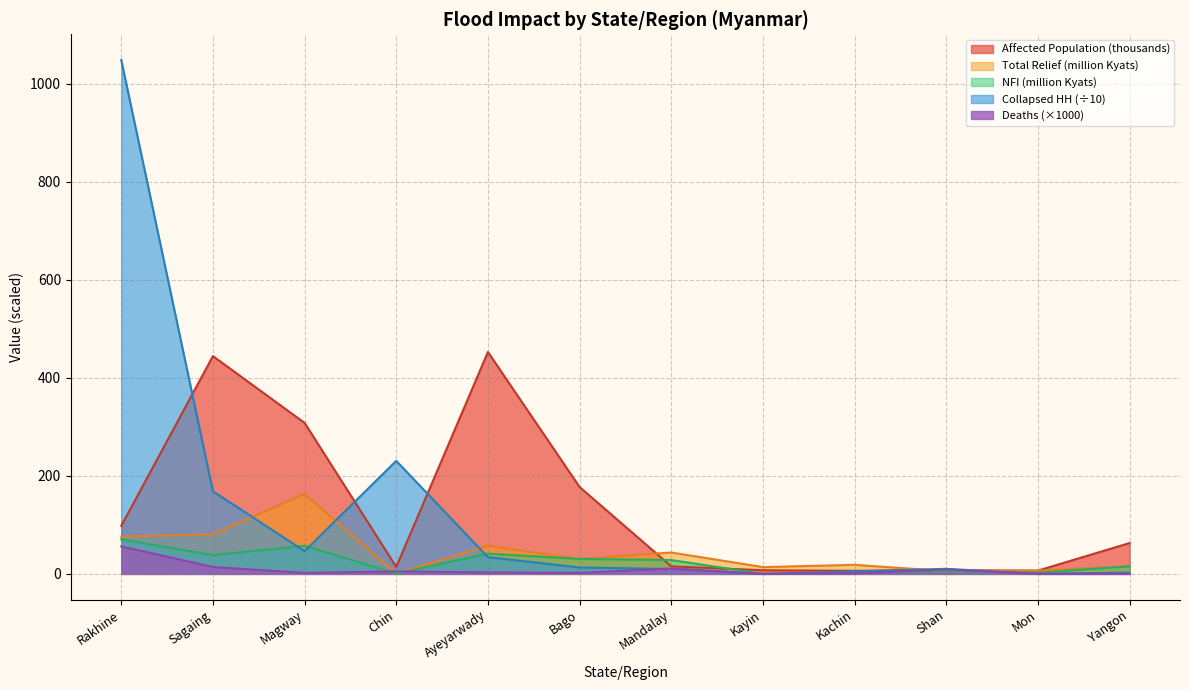

How many interior local valleys does the Affected Population series have?

3